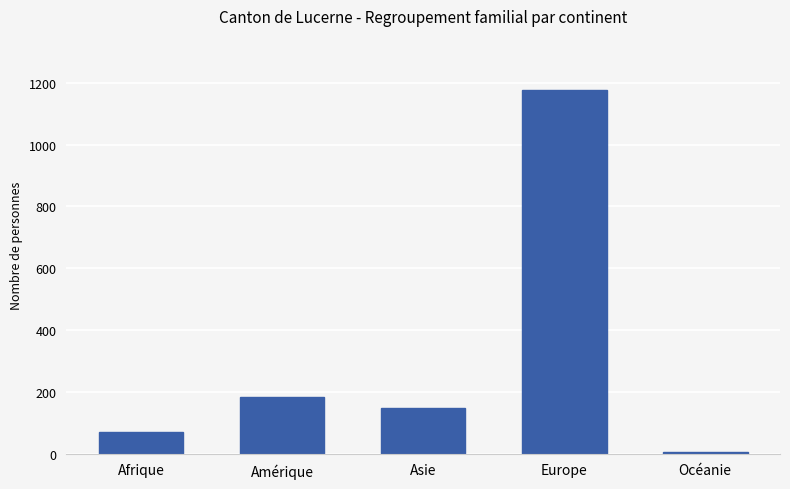

Approximately how many times larger is the value at Afrique compared to Europe?

0.1